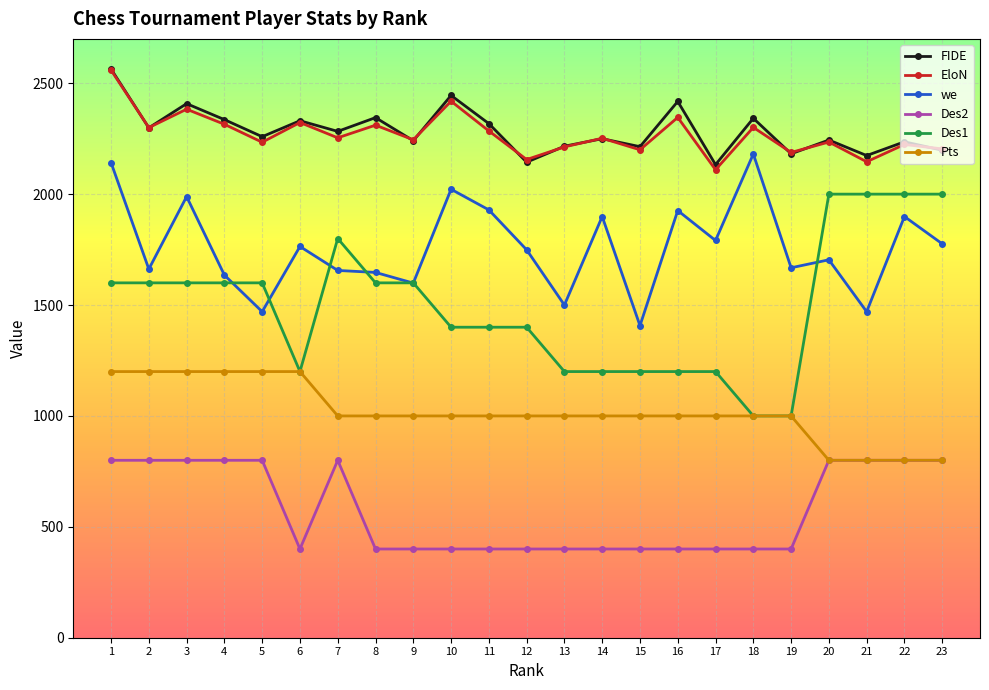

What is the maximum value shown in the chart?

2564.0